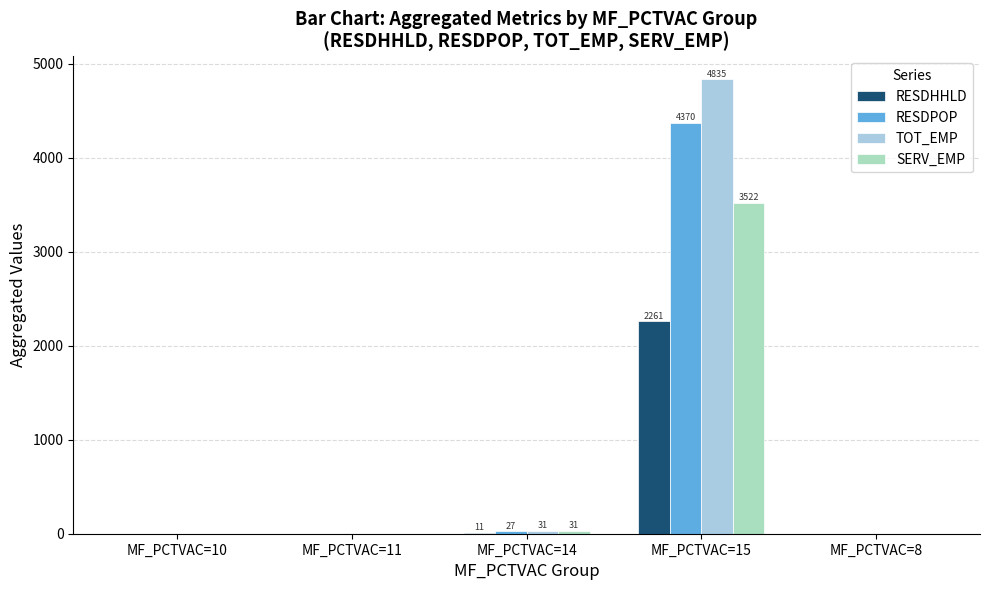

Between MF_PCTVAC=14 and MF_PCTVAC=15, which series saw the biggest shift?

TOT_EMP